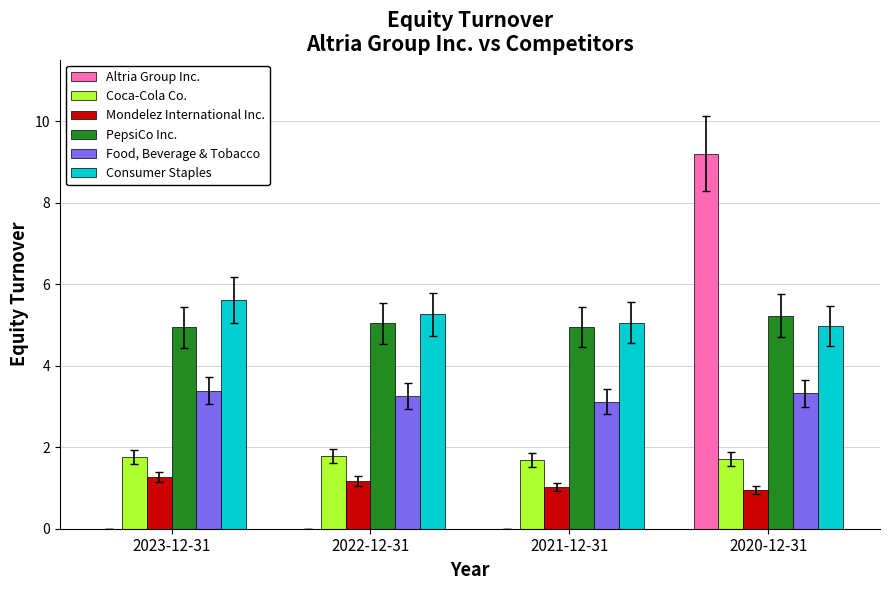

Which series changed the most between 2023-12-31 and 2020-12-31?

Altria Group Inc.